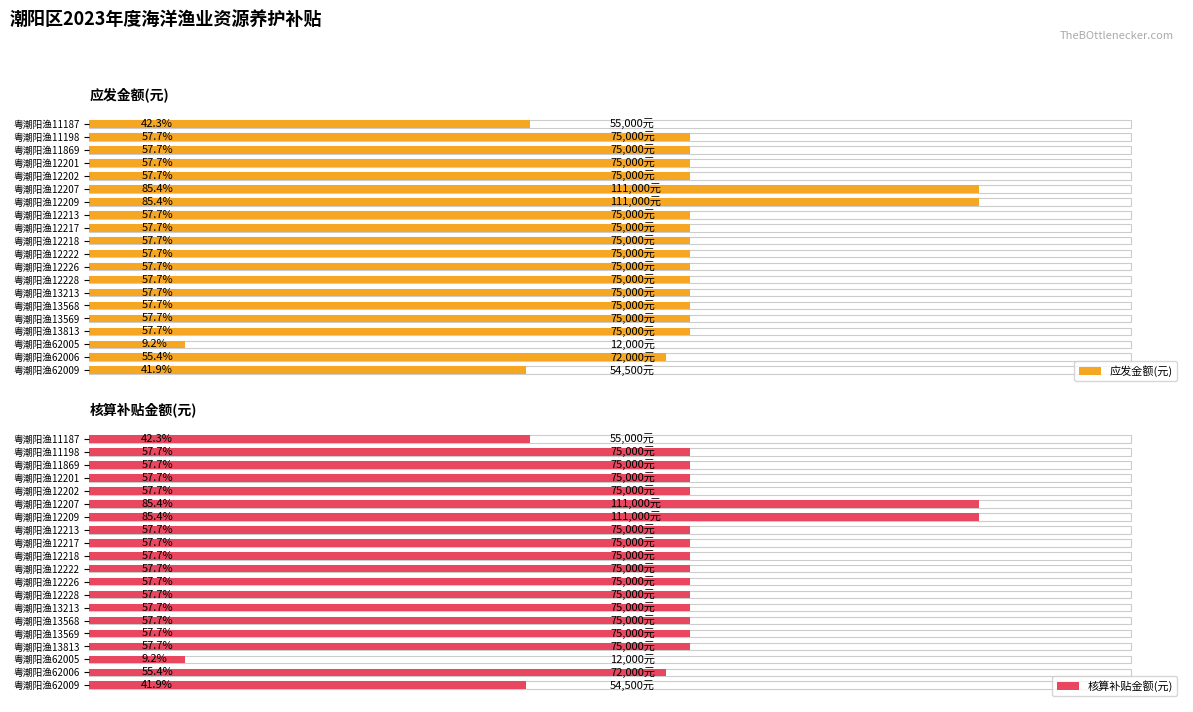

What is the lowest value of the 核算补贴金额(元) series?

12000